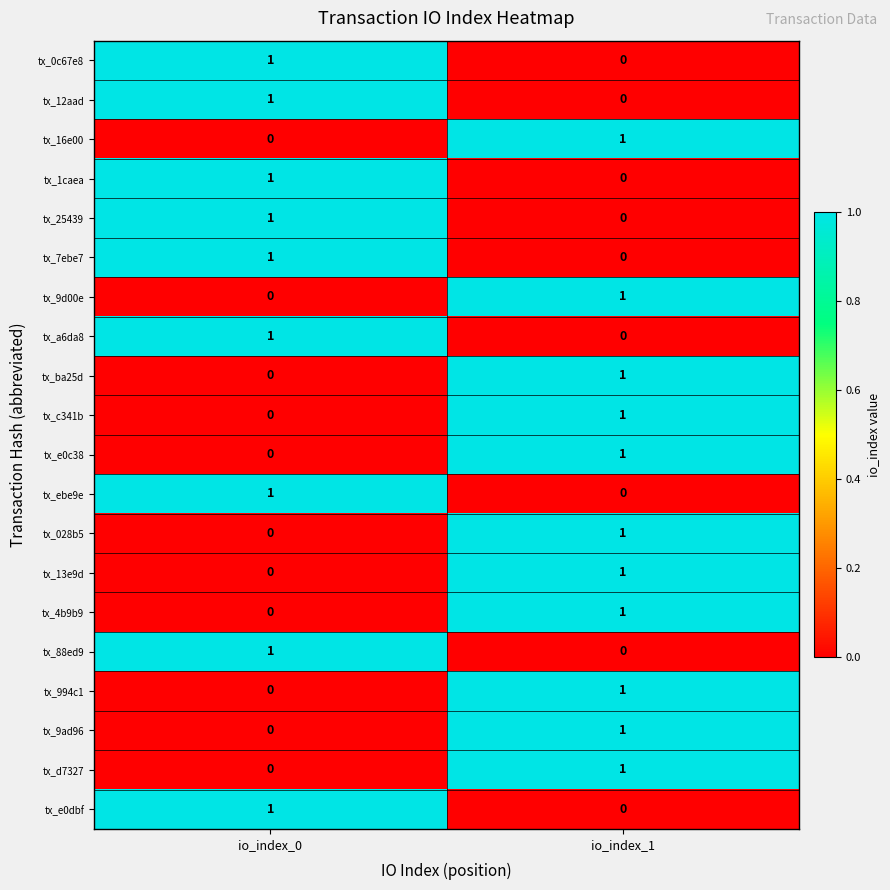

True or false: tx_7ebe7 has a value of 1 at io_index_0.

True